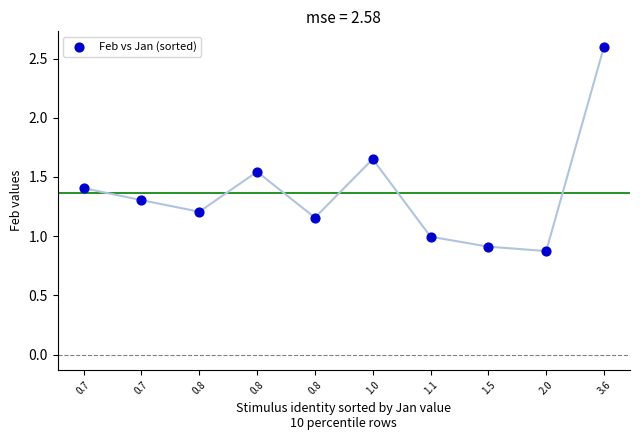

What is the average Y value?

1.4